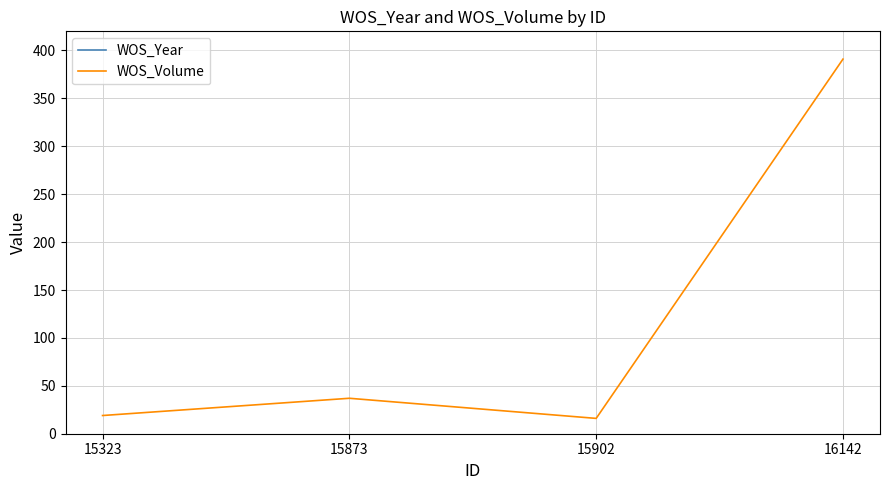

Reading left to right, transcribe all the data shown in this chart.

WOS_Year: 1981	1960	1962	1990
WOS_Volume: 19	37	16	391